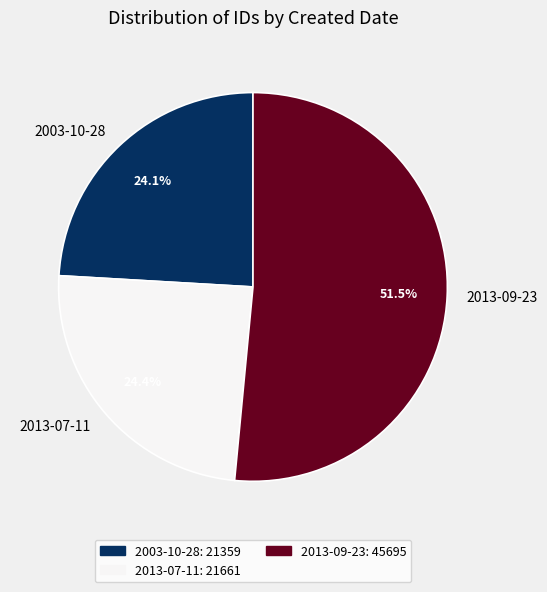

Does 2013-09-23 represent more than half of the total?

Yes